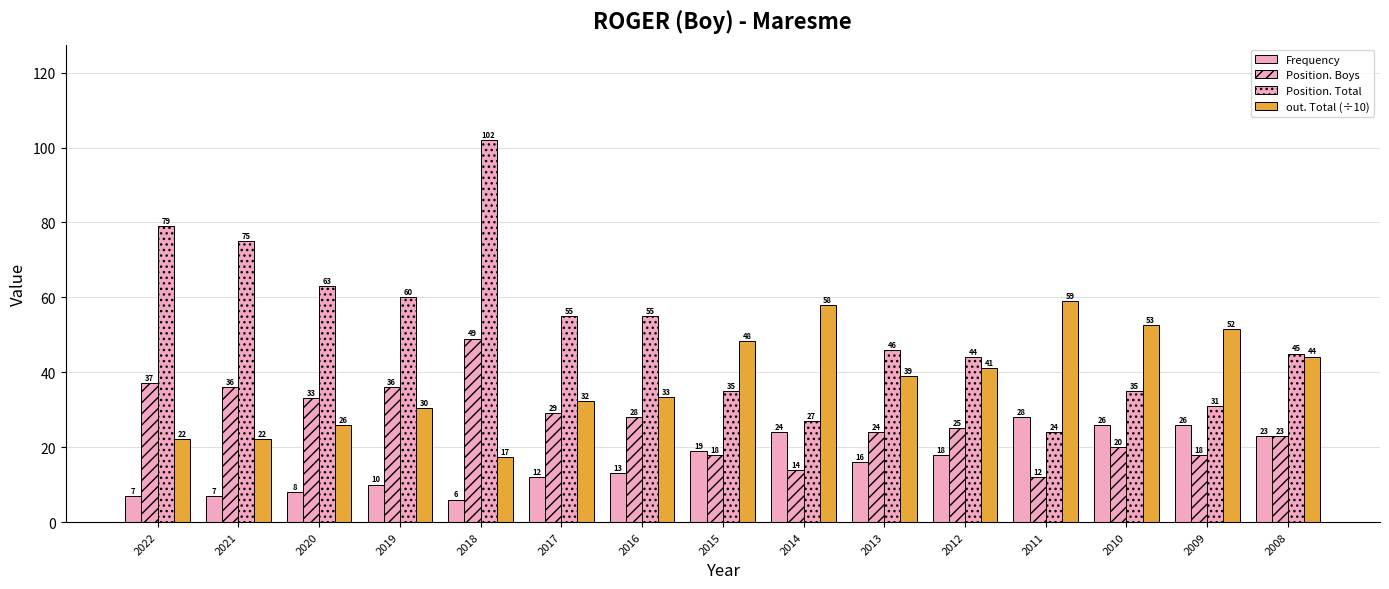

How many data points does each series have?

15